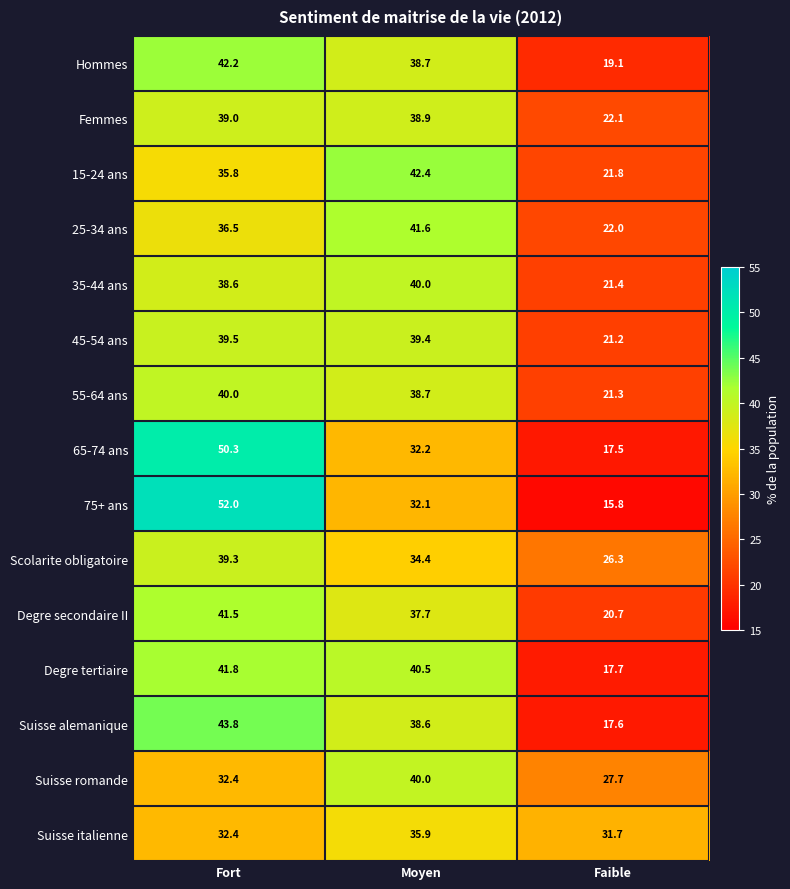

Rank the series at Faible from lowest to highest value.

75+ ans, 65-74 ans, Suisse alemanique, Degre tertiaire, Hommes, Degre secondaire II, 45-54 ans, 55-64 ans, 35-44 ans, 15-24 ans, 25-34 ans, Femmes, Scolarite obligatoire, Suisse romande, Suisse italienne